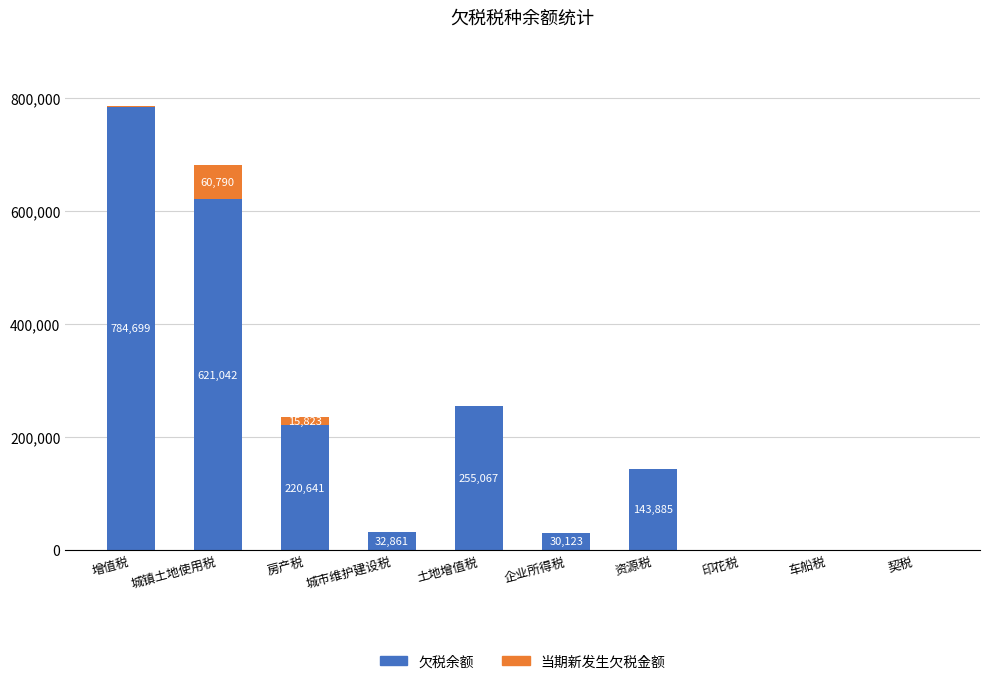

Read the 欠税余额 value at 印花税.

1.5